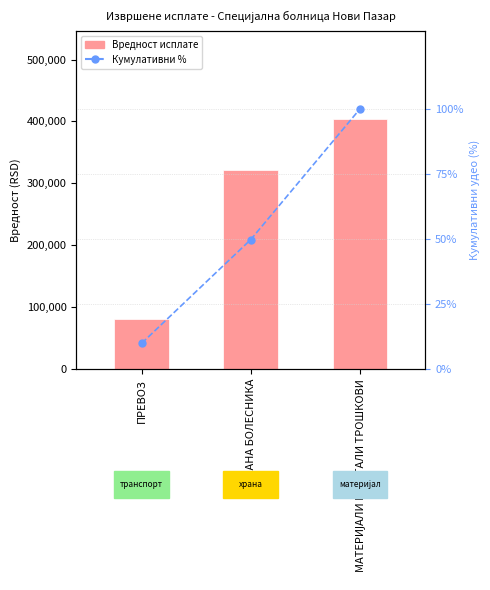

Reading right to left, list all the values displayed in this chart.

Вредност исплате: МАТЕРИЈАЛИ И ОСТАЛИ ТРОШКОВИ=404472.2	ИСХРАНА БОЛЕСНИКА=321385.8	ПРЕВОЗ=80526.0
Кумулативни % исплате: МАТЕРИЈАЛИ И ОСТАЛИ ТРОШКОВИ=100.0	ИСХРАНА БОЛЕСНИКА=49.8	ПРЕВОЗ=10.0